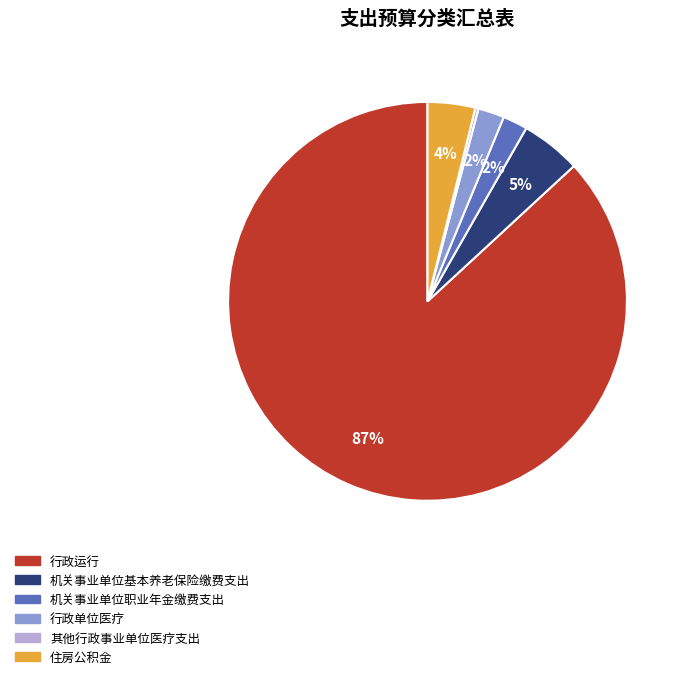

What is the largest slice in the pie chart?

行政运行